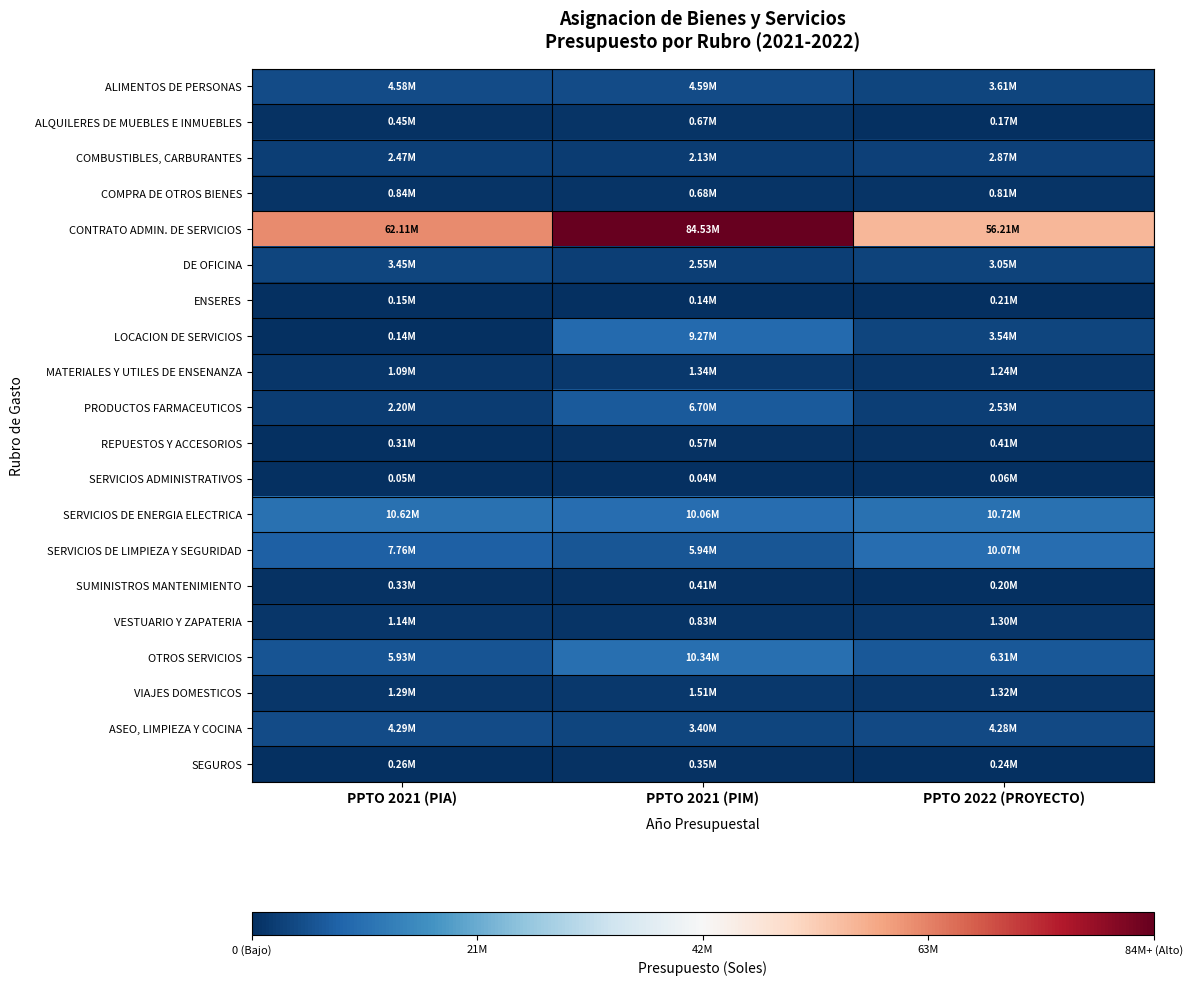

What is the total value across all series at PPTO 2021 (PIM)?

146036266